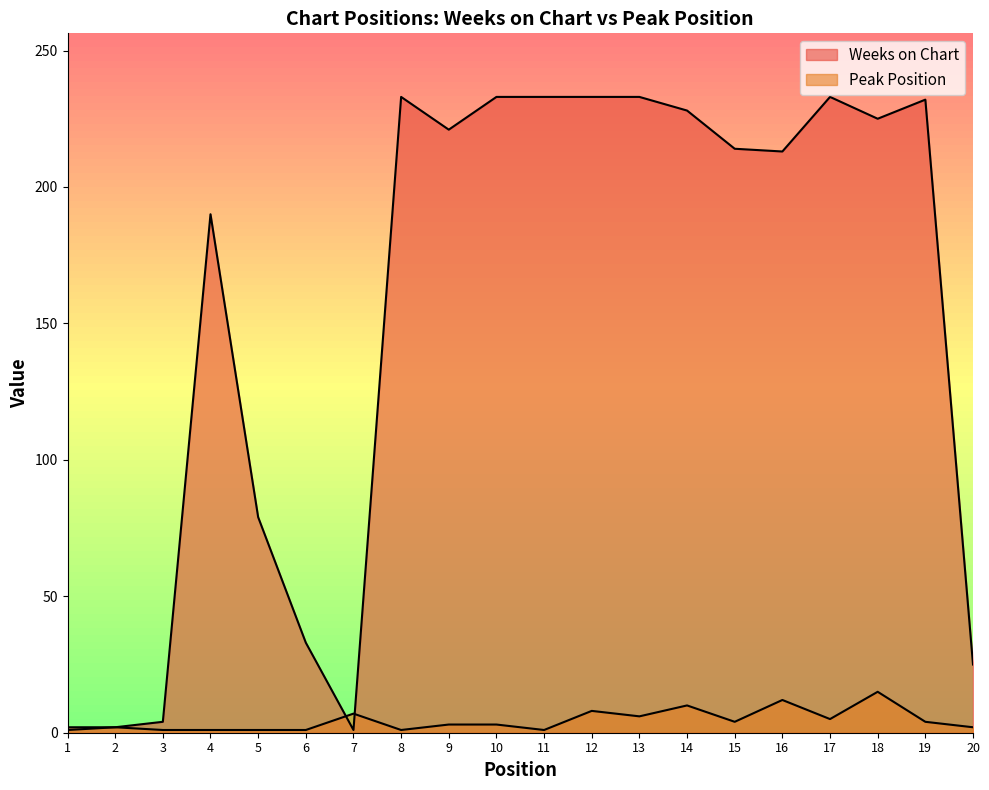

What value does the Weeks on Chart series have at 8, to the nearest 5?

235